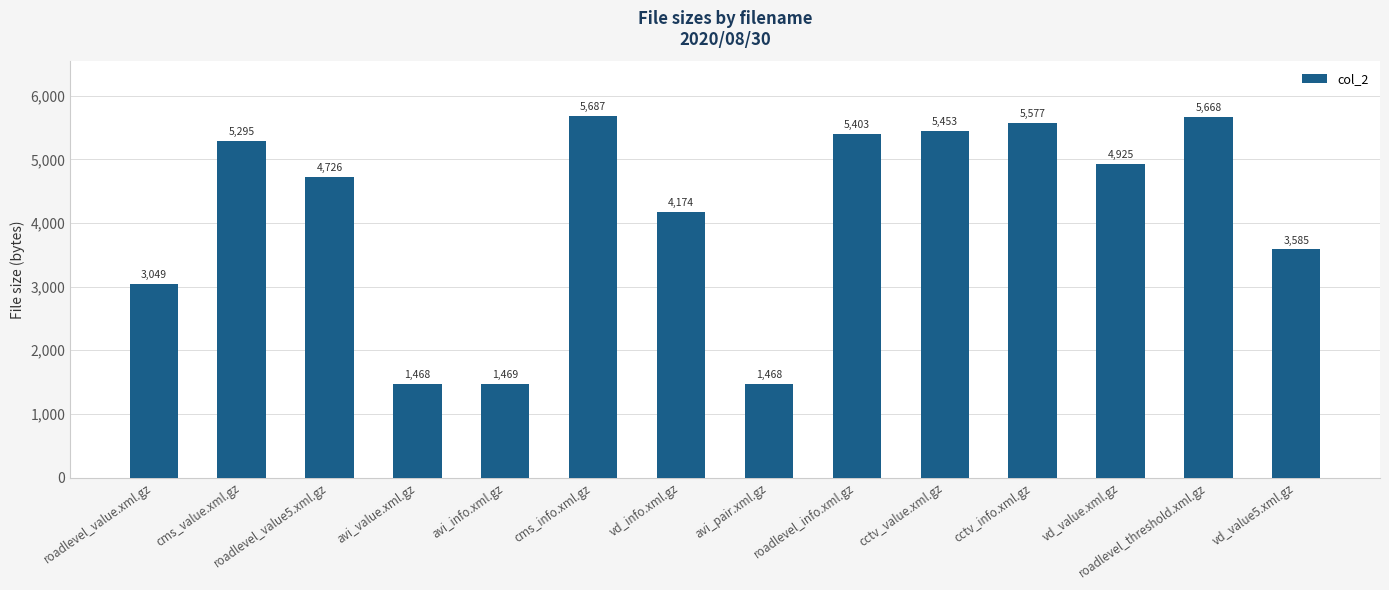

What is the change in value from roadlevel_value5.xml.gz to vd_value.xml.gz?

+199